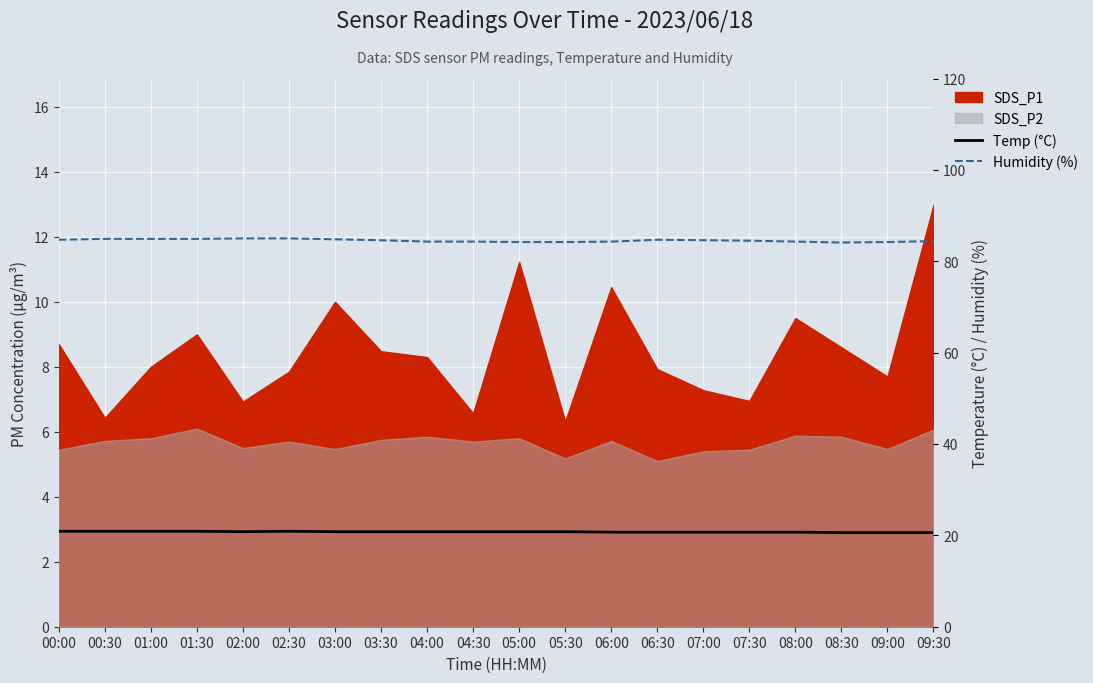

How many lines are shown in the chart?

2